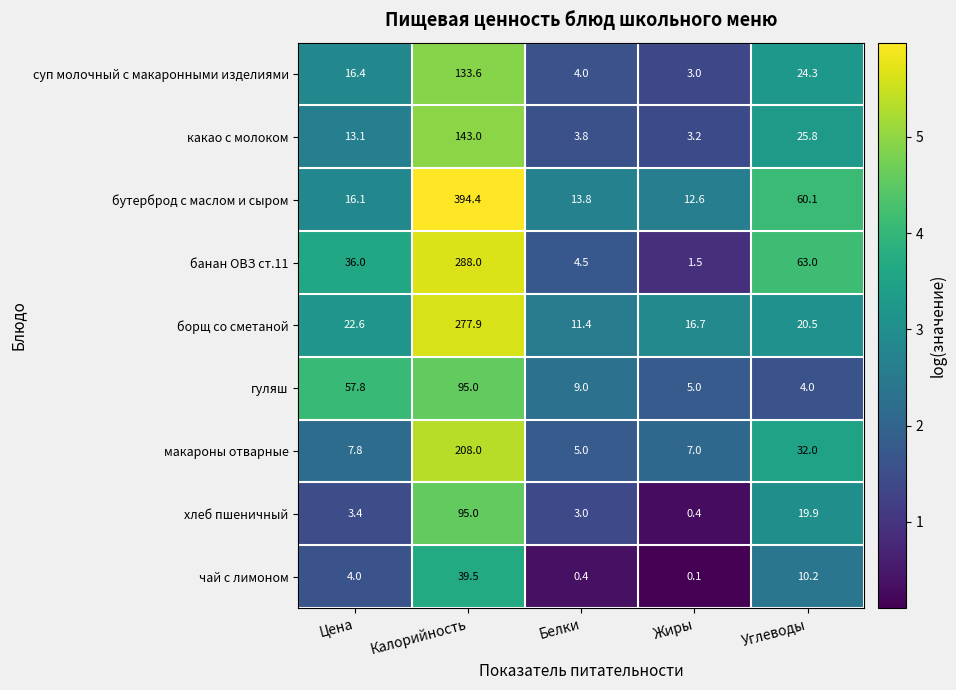

At Цена, list the series in order from smallest to largest.

хлеб пшеничный, чай с лимоном, макароны отварные, какао с молоком, бутерброд с маслом и сыром, суп молочный с макаронными изделиями, борщ со сметаной, банан ОВЗ ст.11, гуляш